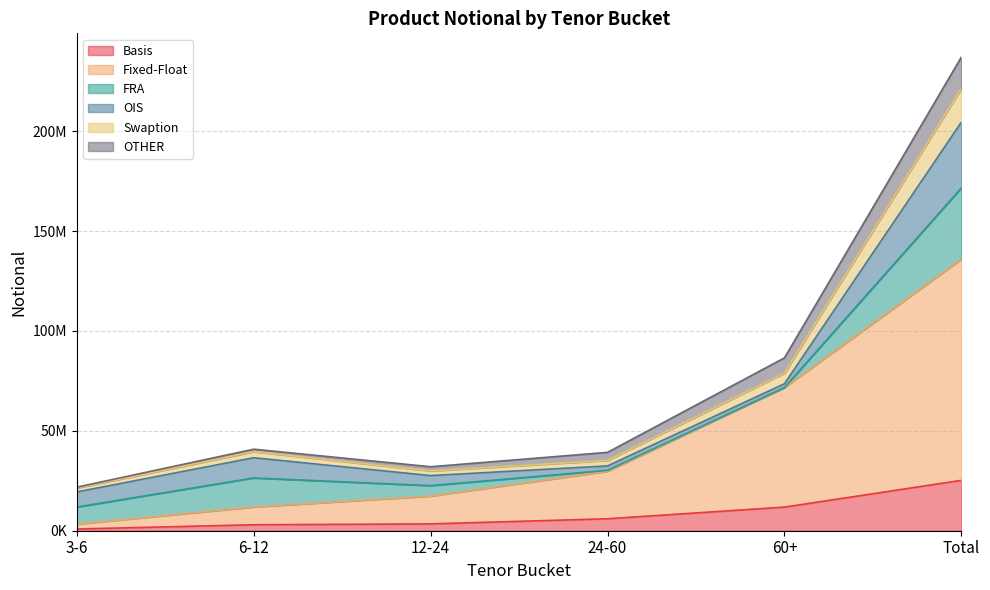

At which category is the sum across all series the highest?

Total